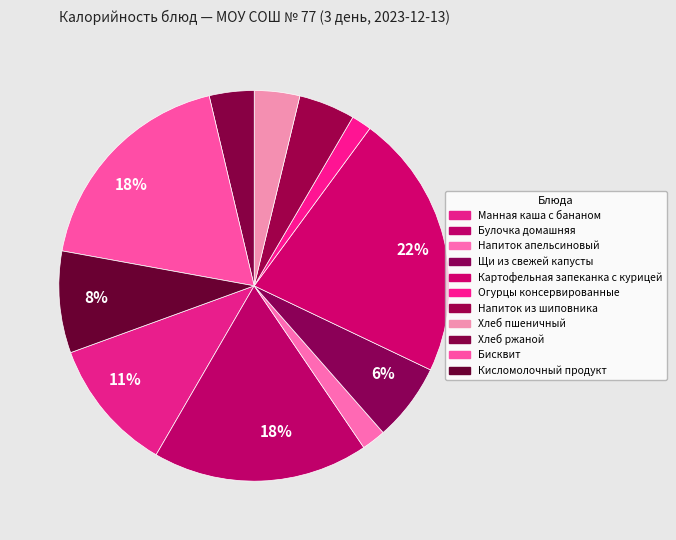

Is there a majority slice in this chart?

No